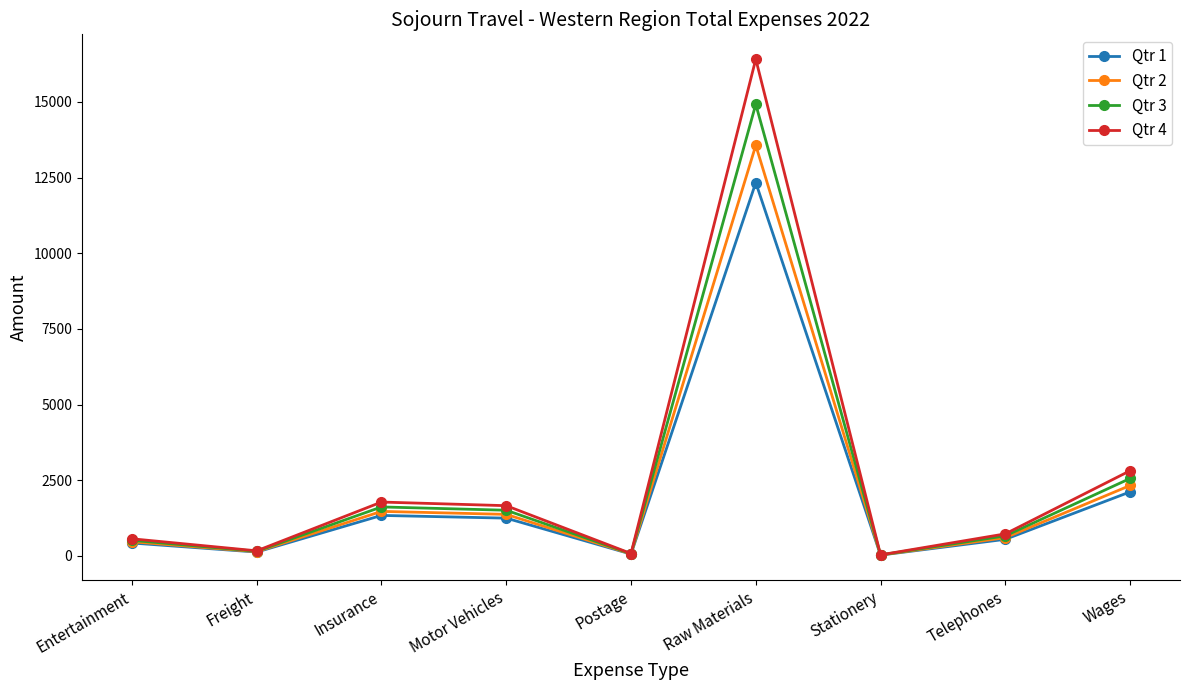

The Qtr 4 series shows 844.8 at Insurance. True or false?

False